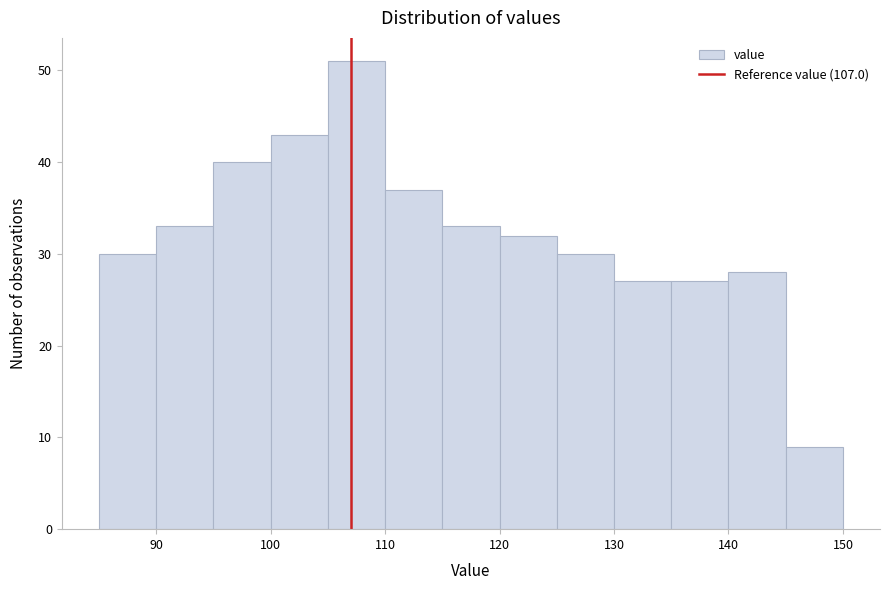

How tall is the bar that spans 130 to 135 on the x-axis? Neither the bar edges nor the heights are printed on the chart, so give them approximately, as read against the axes.

27